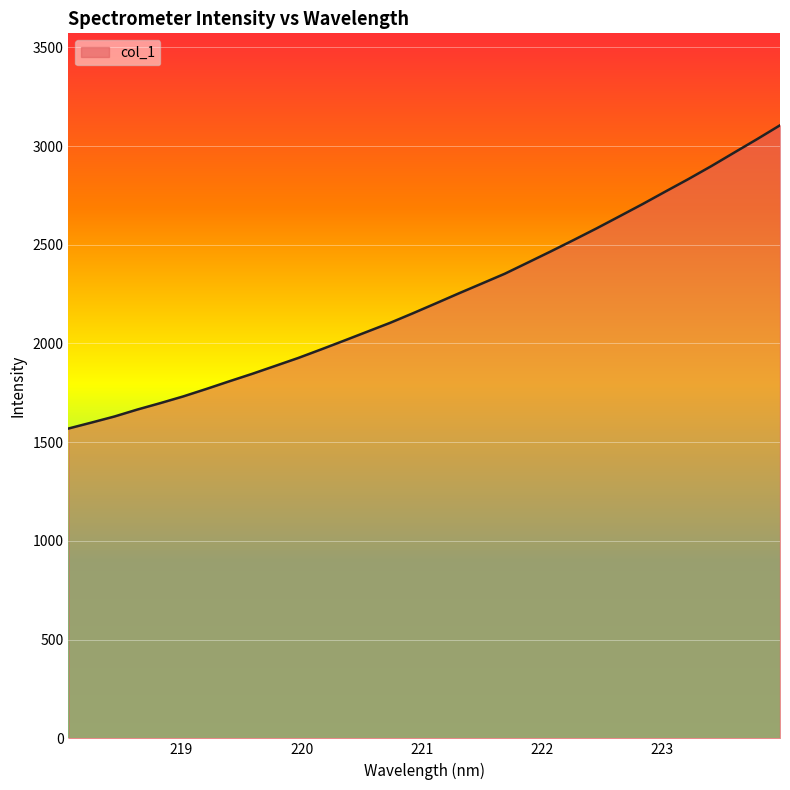

What is the minimum value shown in the chart?

1569.1